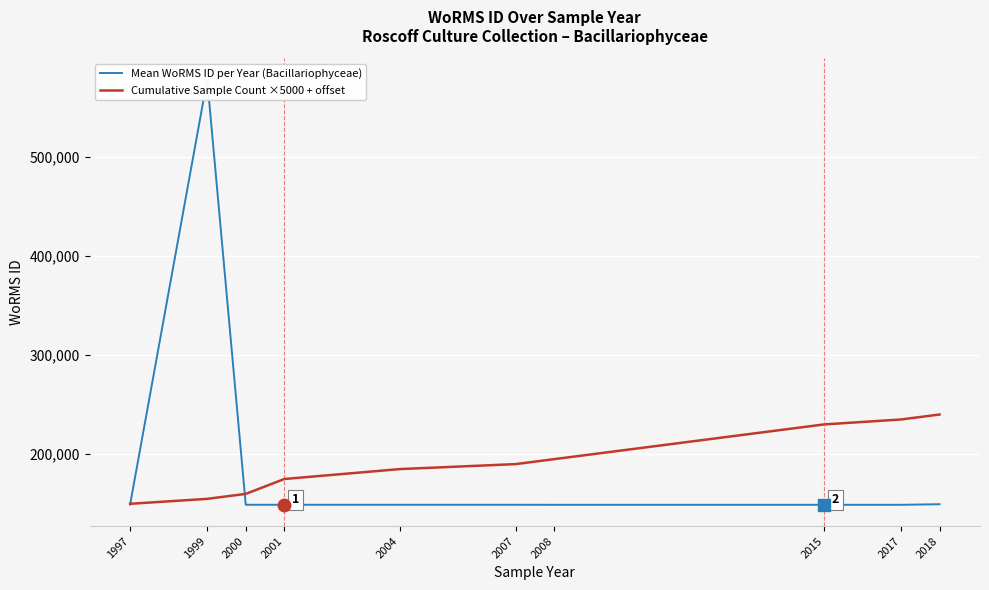

After their last crossing, which series has the higher values: Mean WoRMS ID per Year (Bacillariophyceae) or Cumulative Sample Count ×5000 + offset?

Cumulative Sample Count ×5000 + offset